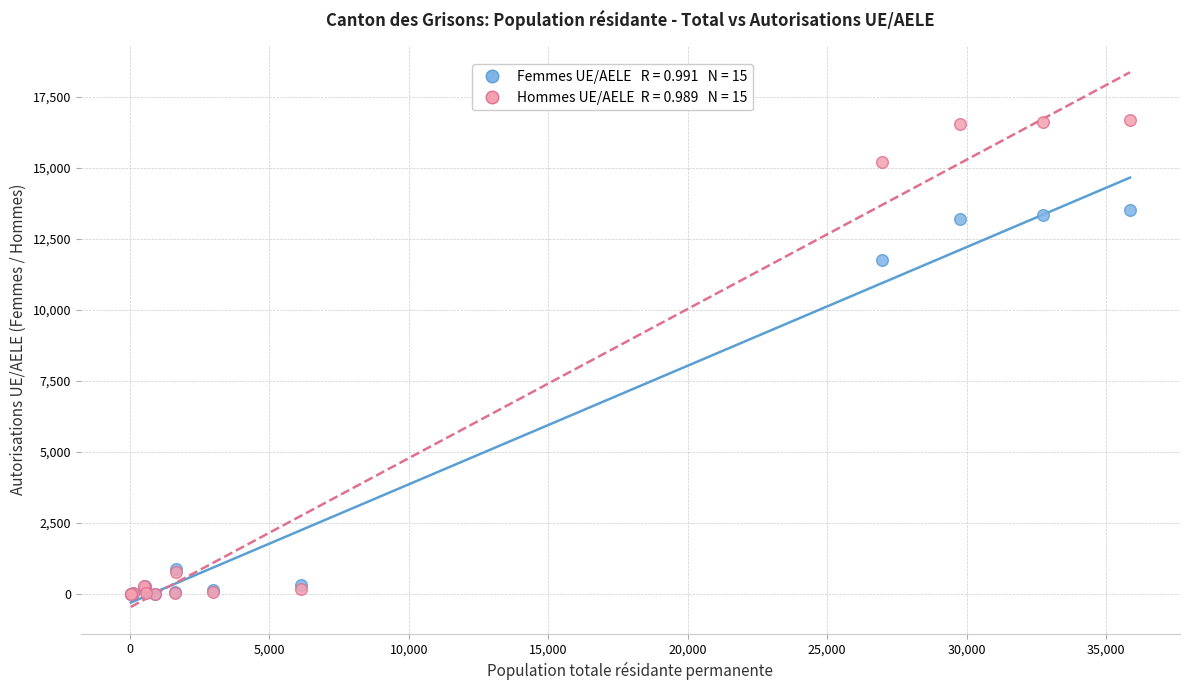

Across all series, what Y value is closest to 8348?

11756